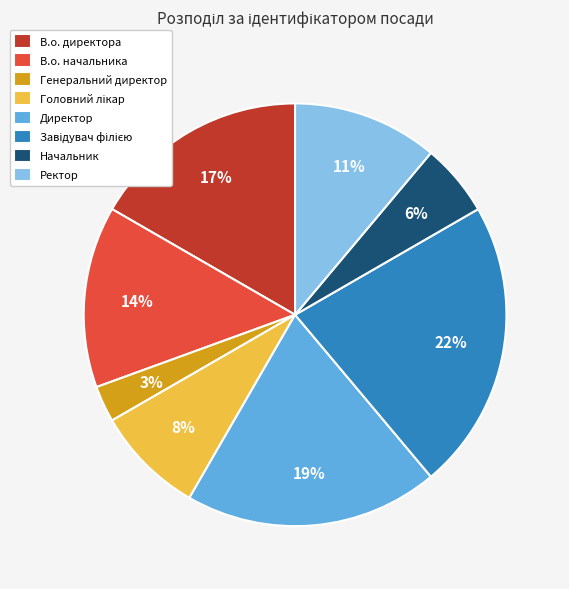

Is it true that В.о. директора is 31% of the pie?

False